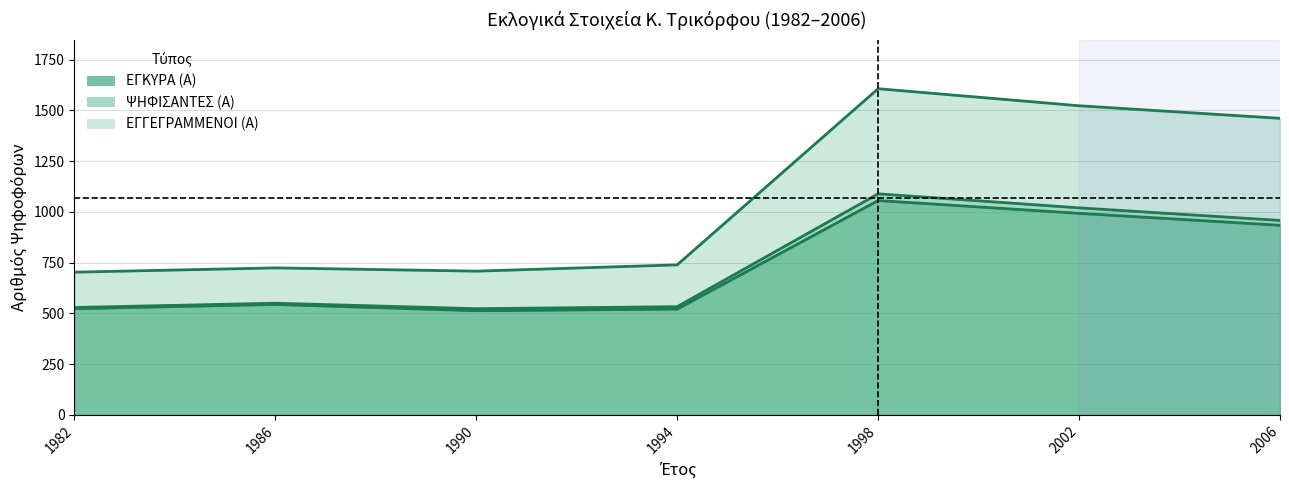

What is the difference between the maximum and second lowest values in the ΨΗΦΙΣΑΝΤΕΣ (Α) series?

560